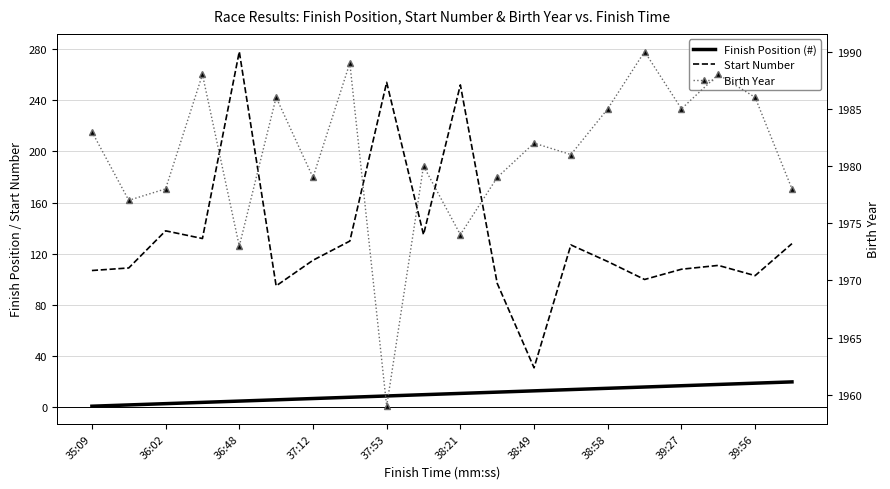

How many categories are shown in the chart?

20